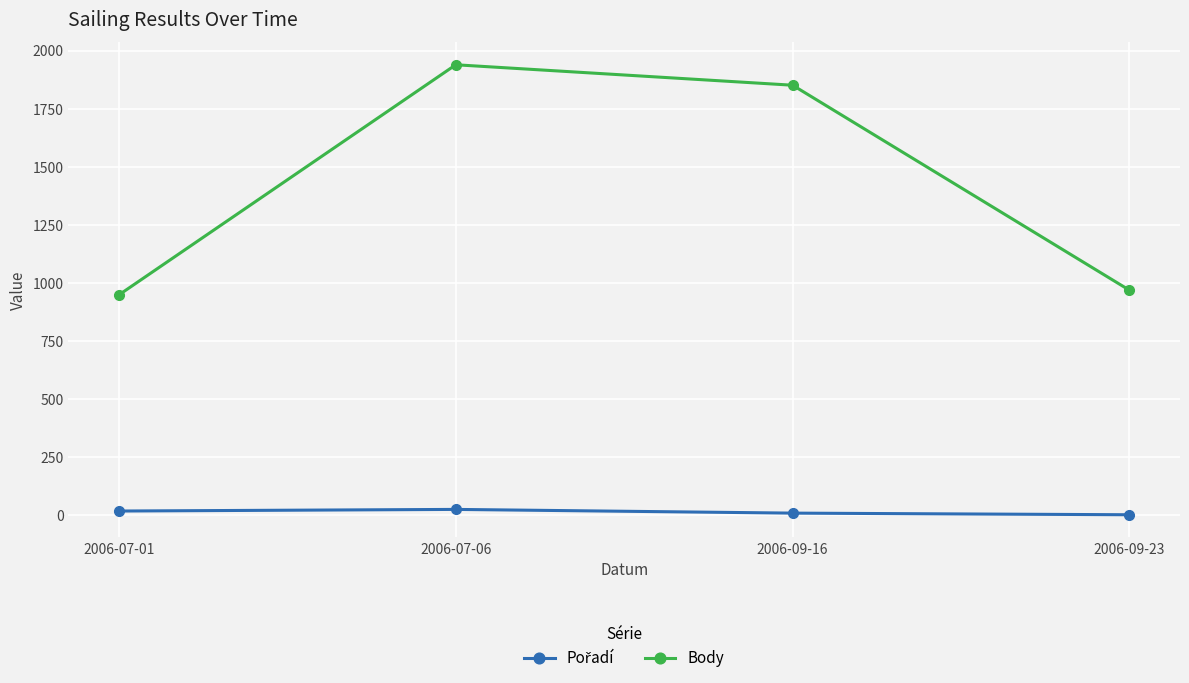

What is the sum of all Body values?

5708